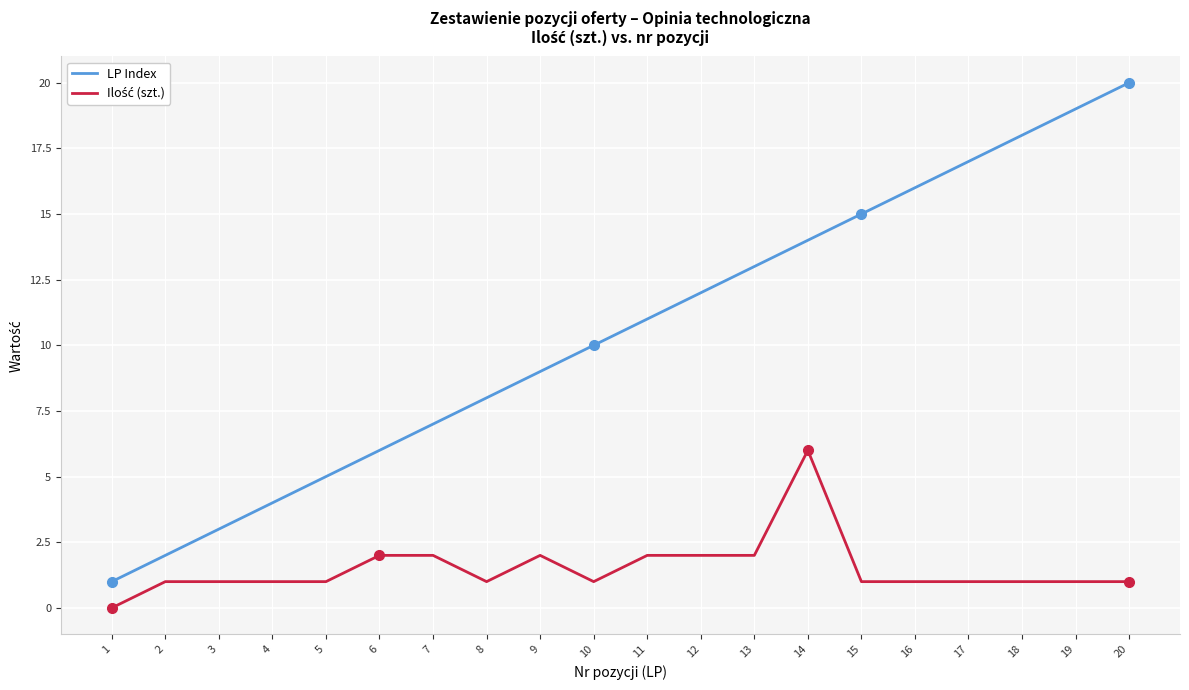

True or false: LP Index has a value of 19 at 19.

True